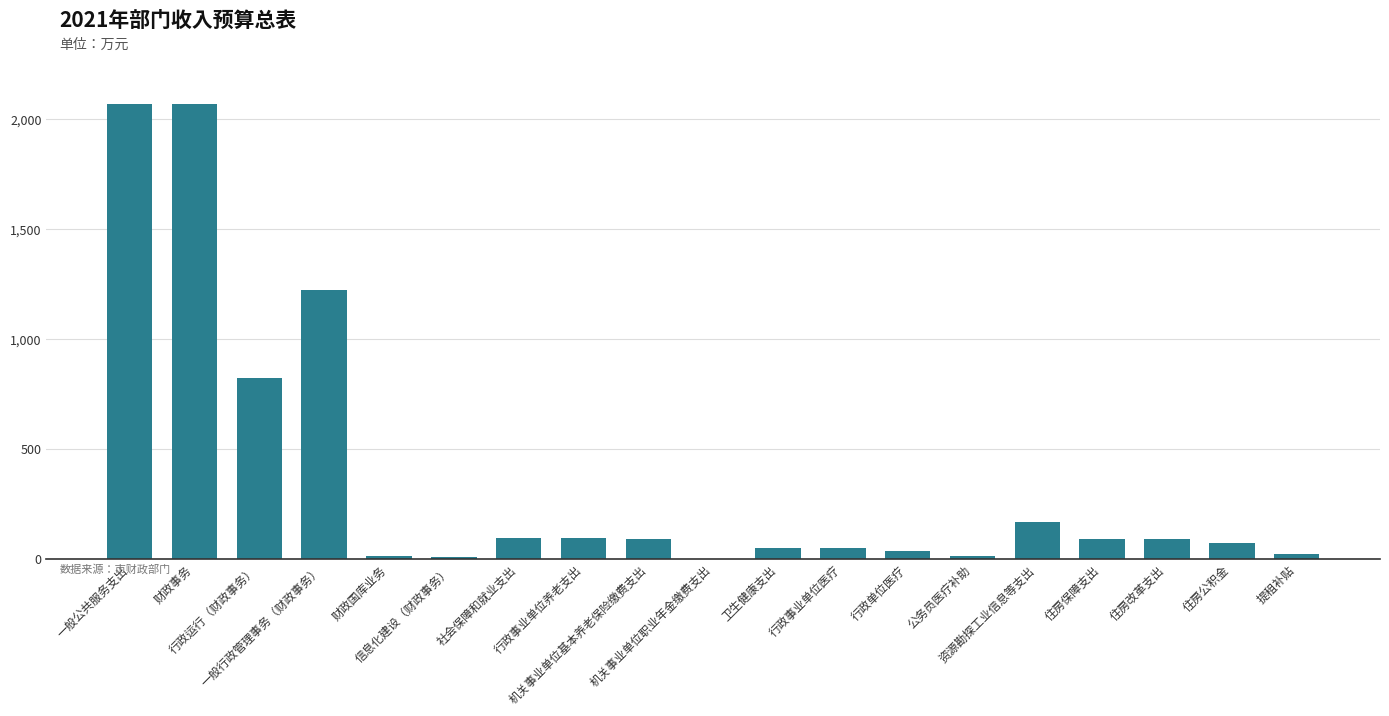

Count the number of values greater than 91.

10